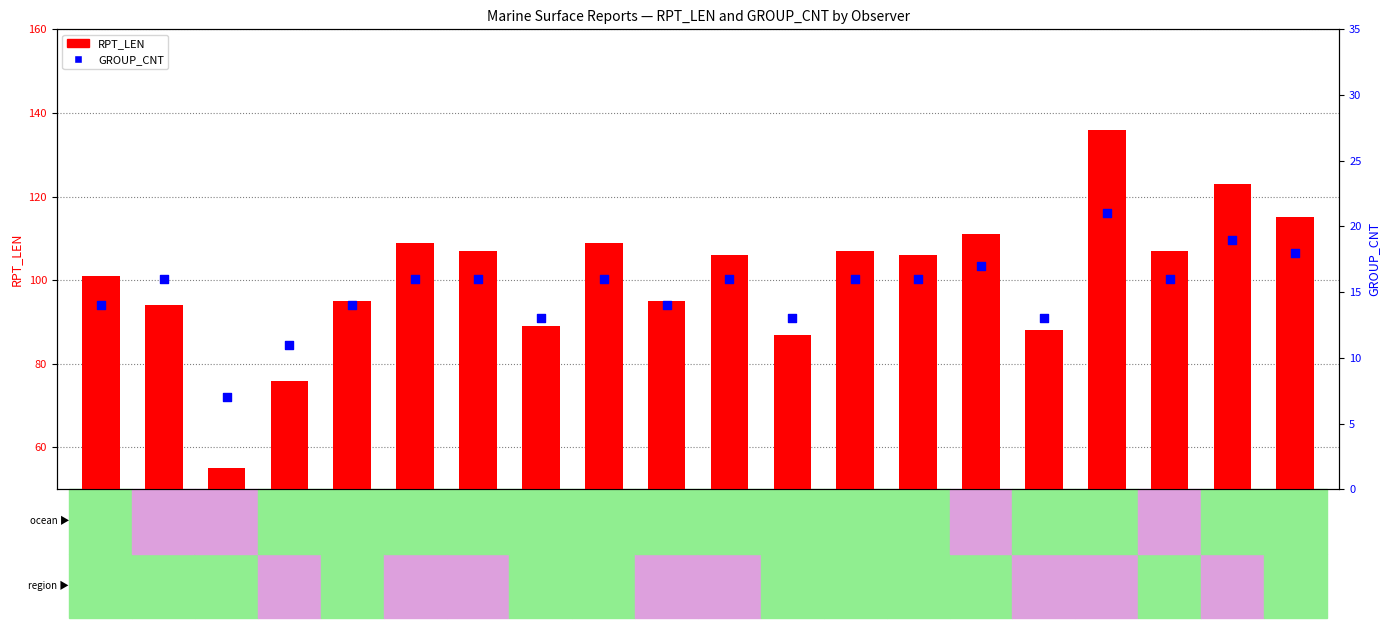

Which series reaches the maximum Y coordinate?

RPT_LEN